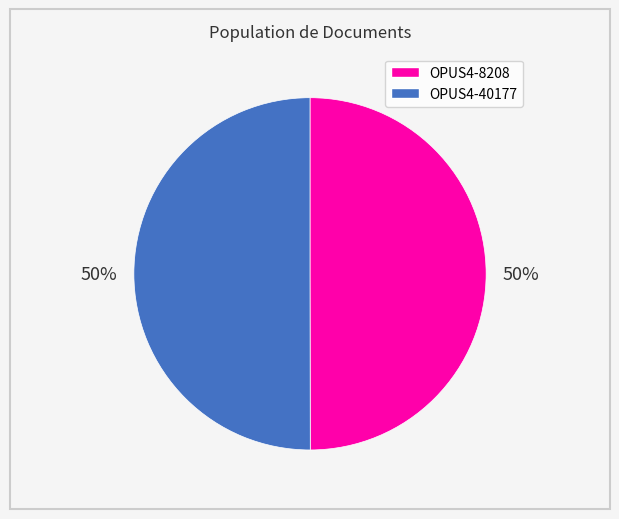

To the nearest percent, what is the combined percentage of OPUS4-8208 and OPUS4-40177?

100%